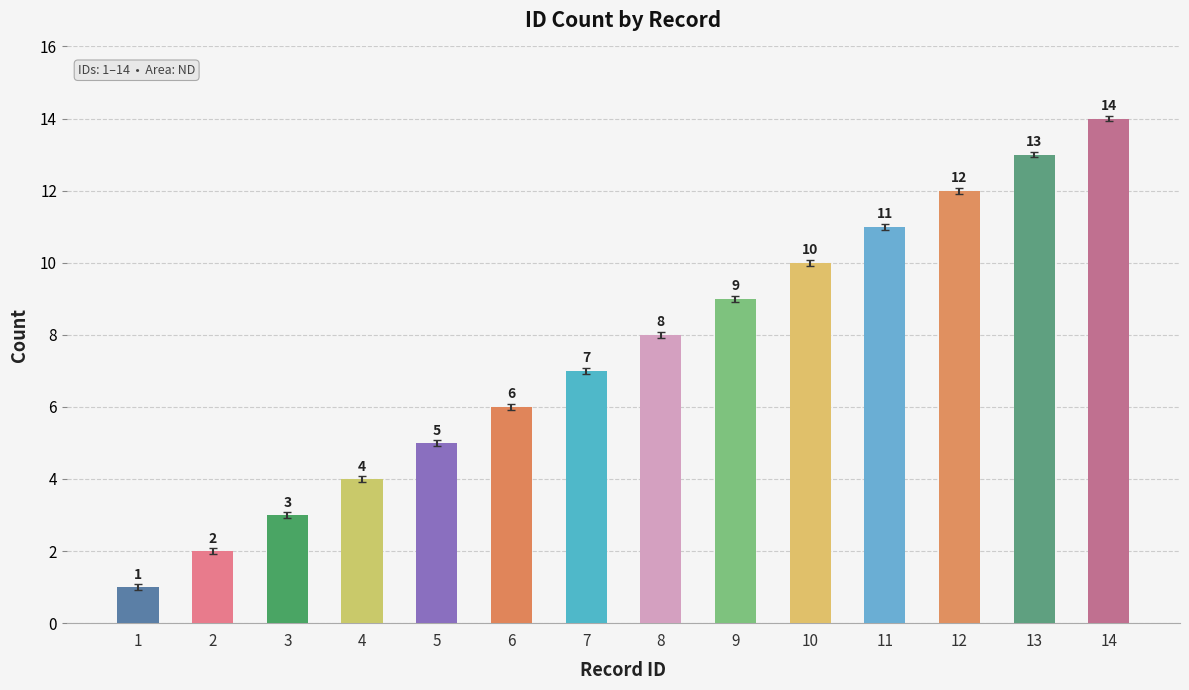

At which category does the chart reach its peak across all series?

14